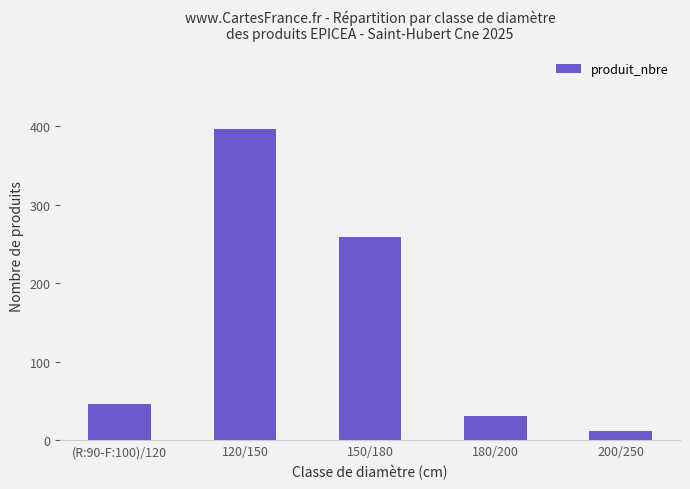

How many data points does each series have?

5